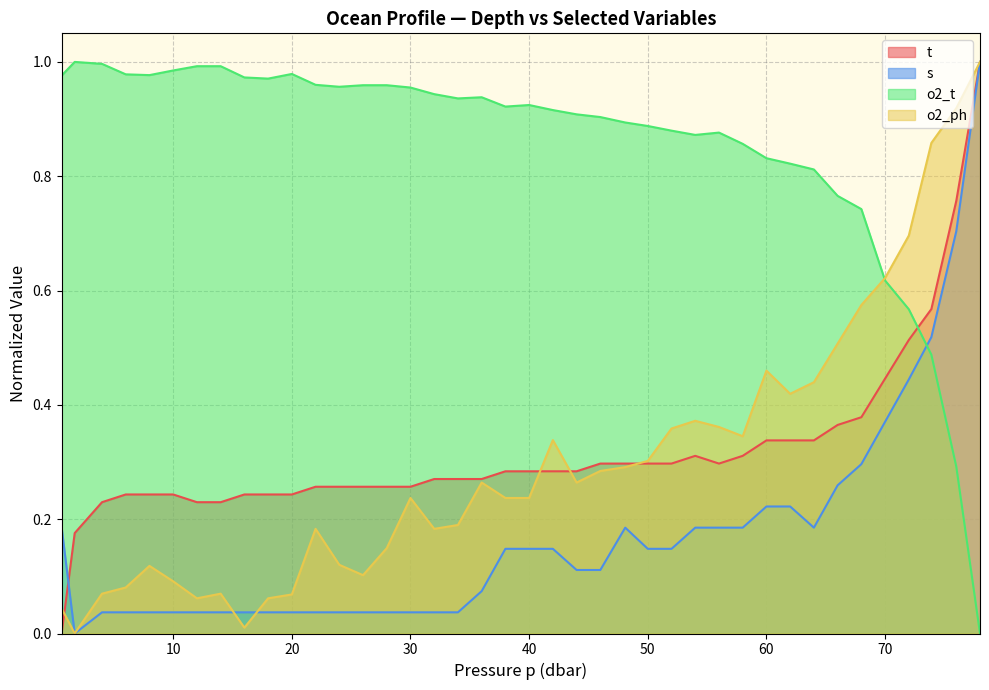

Is it true that o2_ph equals 0.1 at 30?

False